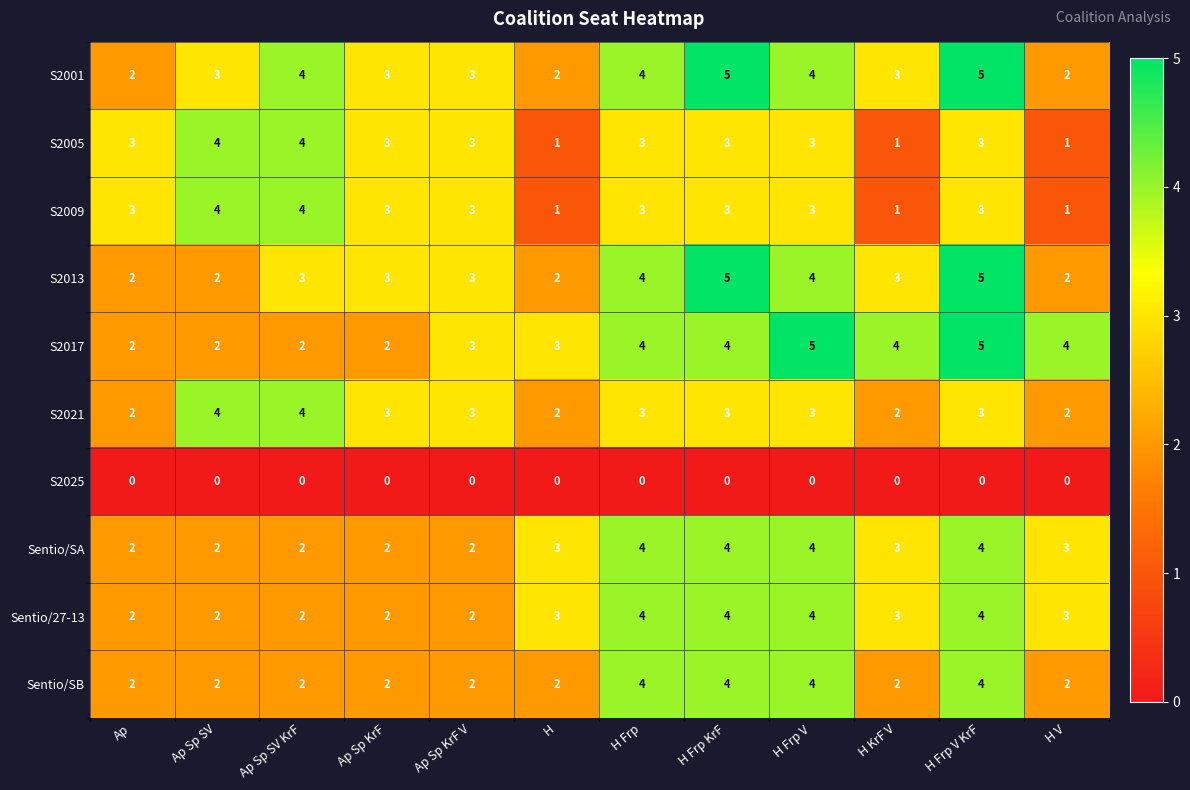

At how many categories does at least one series exceed 1?

12